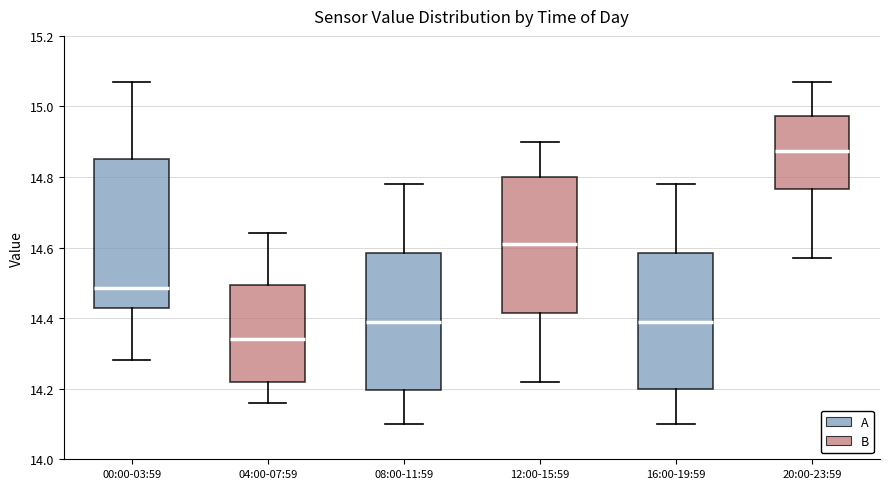

Reading left to right, transcribe this box plot: for each box, give where its median line is, the range the box spans, and where its two whiskers end, as read against the y-axis. The values are not printed on the chart, so give them approximately, as read against the axis.

00:00-03:59: median 14.48, box 14.42 to 14.86, whiskers 14.28 to 15.08
04:00-07:59: median 14.34, box 14.22 to 14.50, whiskers 14.16 to 14.64
08:00-11:59: median 14.40, box 14.20 to 14.58, whiskers 14.10 to 14.78
12:00-15:59: median 14.62, box 14.42 to 14.80, whiskers 14.22 to 14.90
16:00-19:59: median 14.40, box 14.20 to 14.58, whiskers 14.10 to 14.78
20:00-23:59: median 14.88, box 14.76 to 14.98, whiskers 14.58 to 15.08